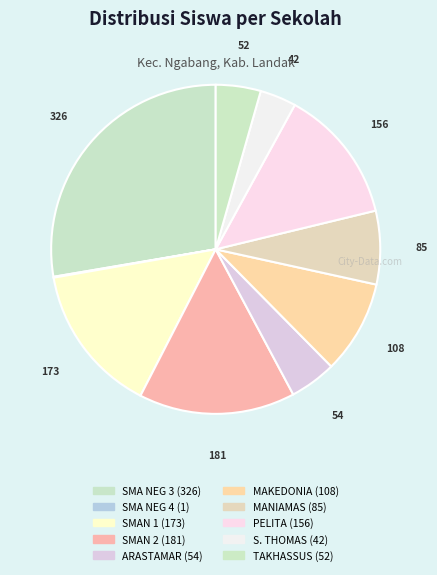

How many segments does this pie chart have?

10